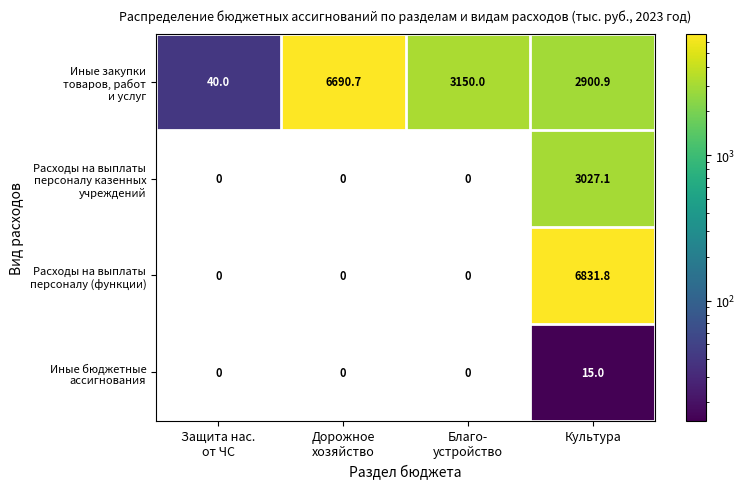

What is the difference between the highest and lowest values at Культура?

6816.8